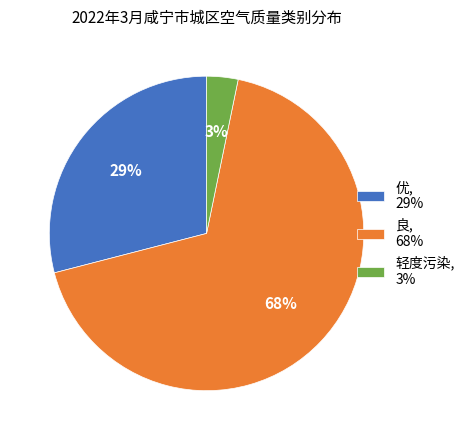

The 优 slice represents 39% of the pie. True or false?

False